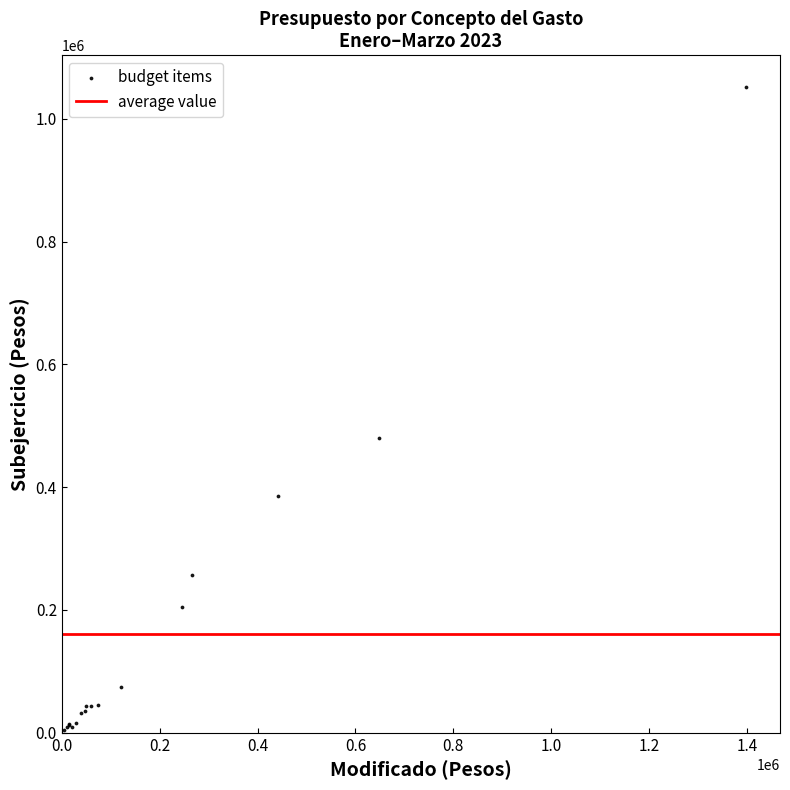

What Y value in the scatter plot is closest to 528019?

480520.4